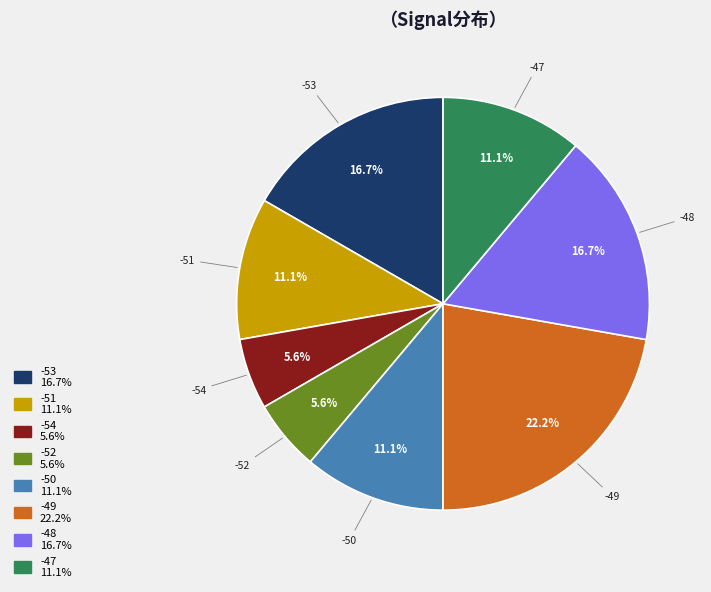

Does any single category account for the majority?

No